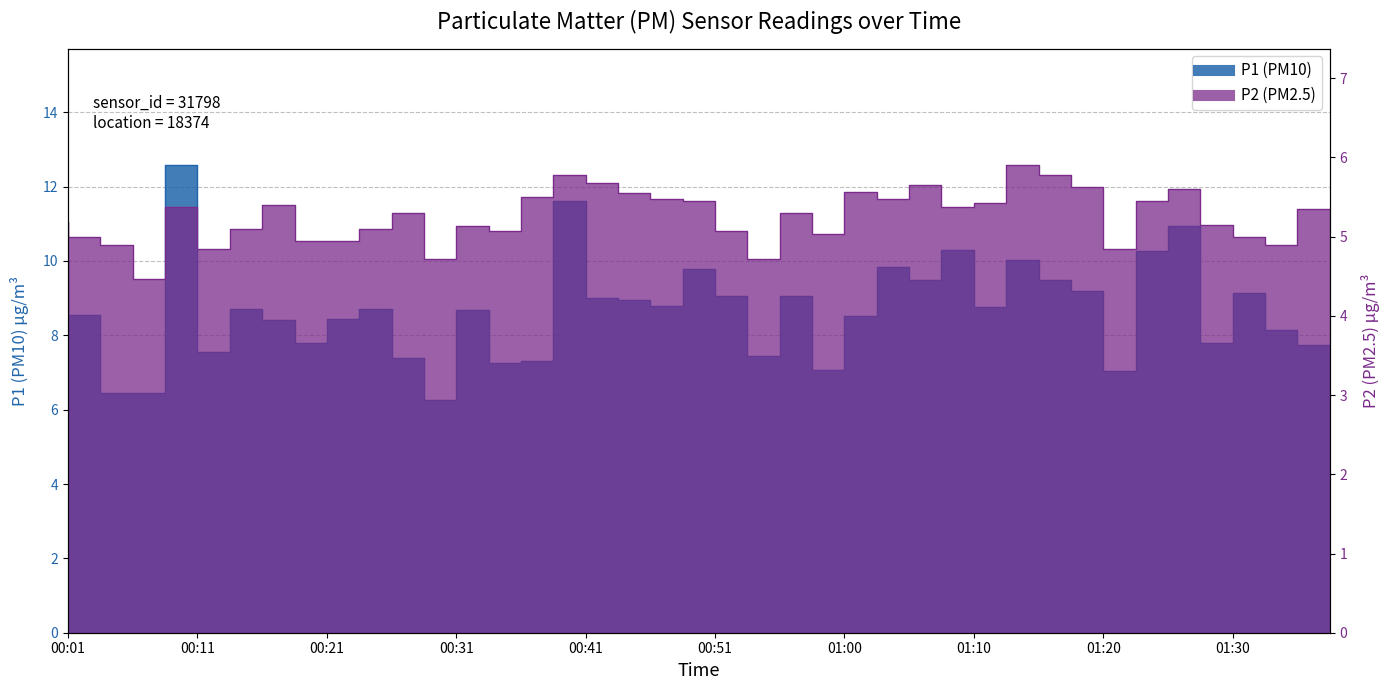

The value of P1 at 01:28 is 15.1. True or false?

False